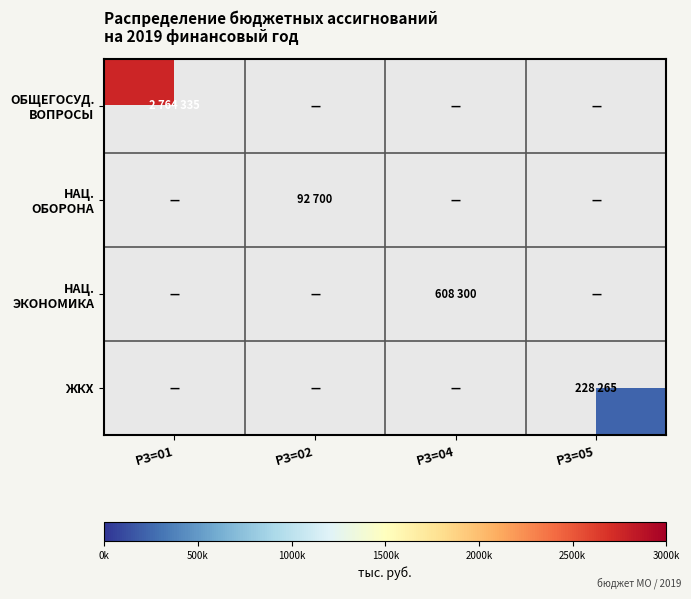

At how many categories does at least one series exceed 624400?

1